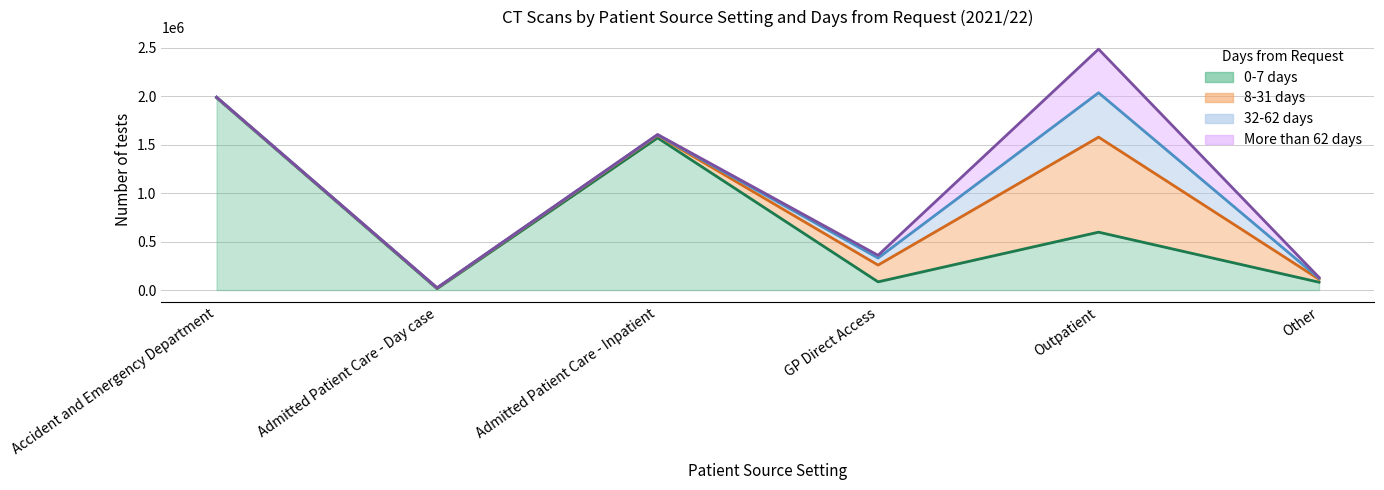

What position from the right is Accident and Emergency Department?

6